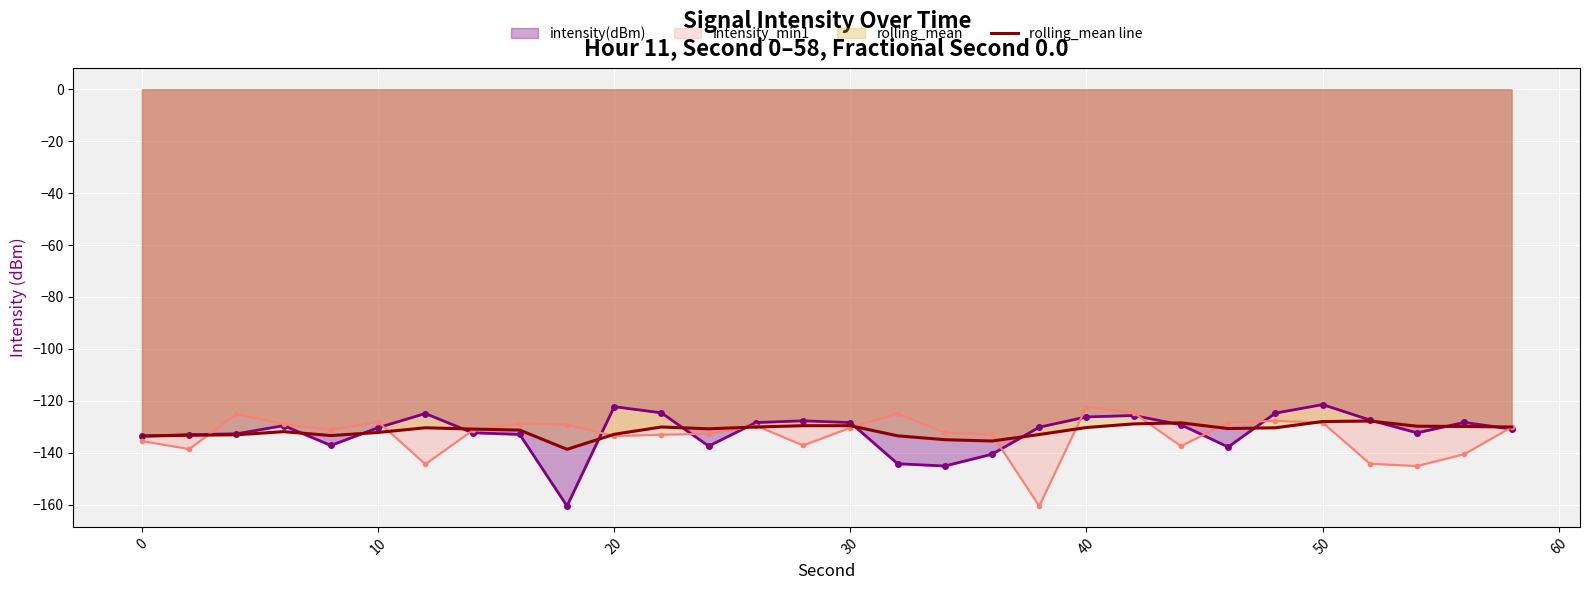

What is the total value across all series at 10?

-390.7